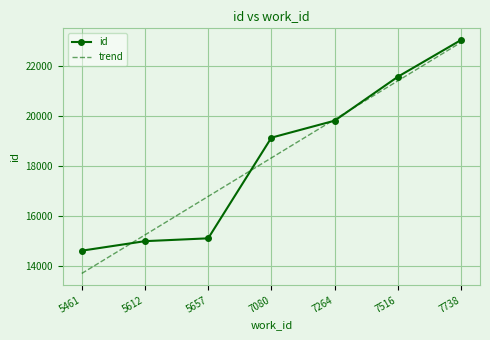

What is the sum of all trend values?

128225.0